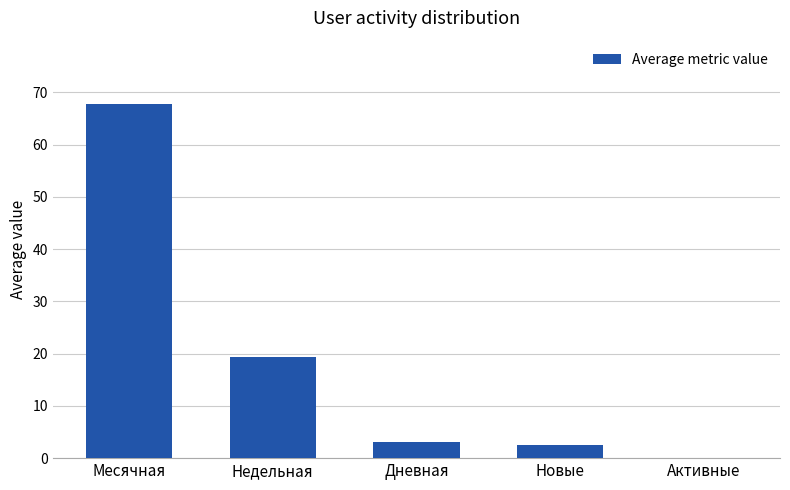

Count the number of data series in this chart.

1